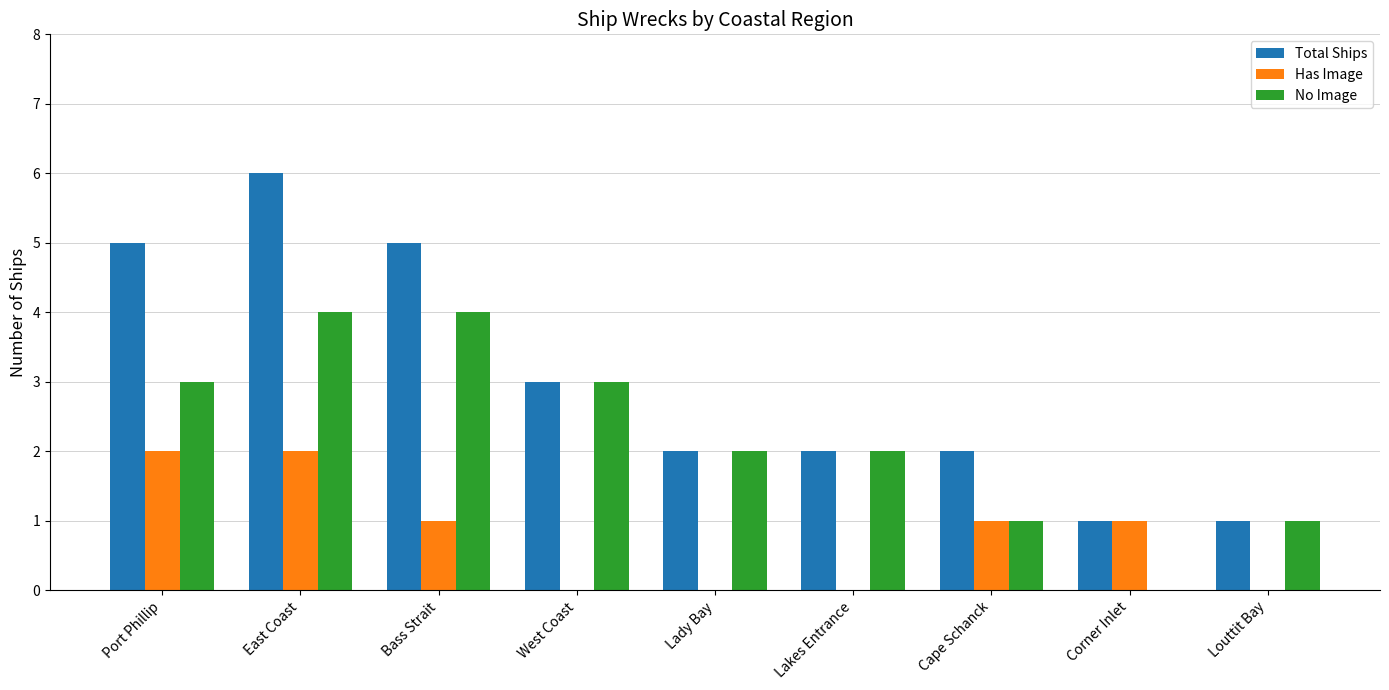

At which category does the chart reach its peak across all series?

East Coast